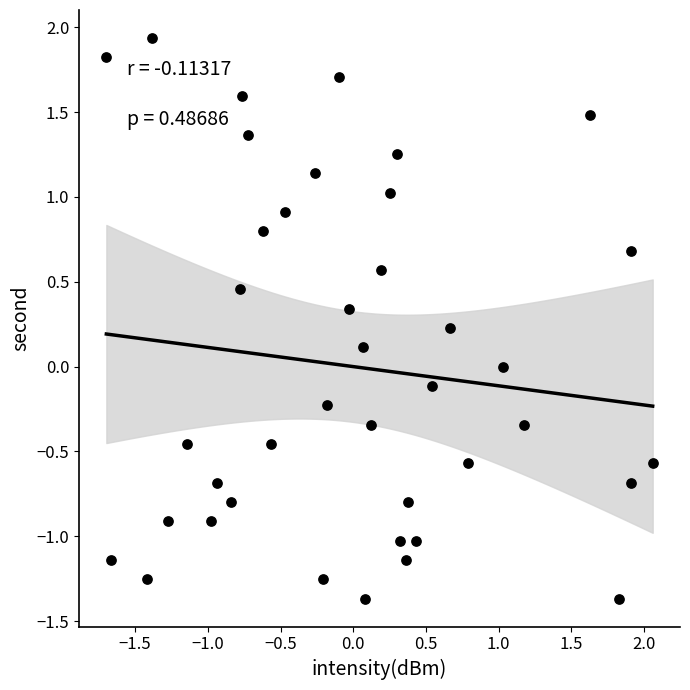

What is the range of X values (max minus min)?

3.8